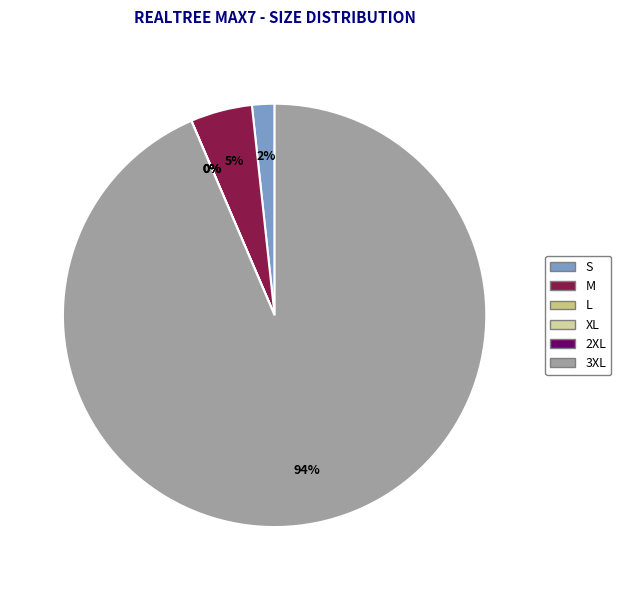

Which slice is the smallest?

L